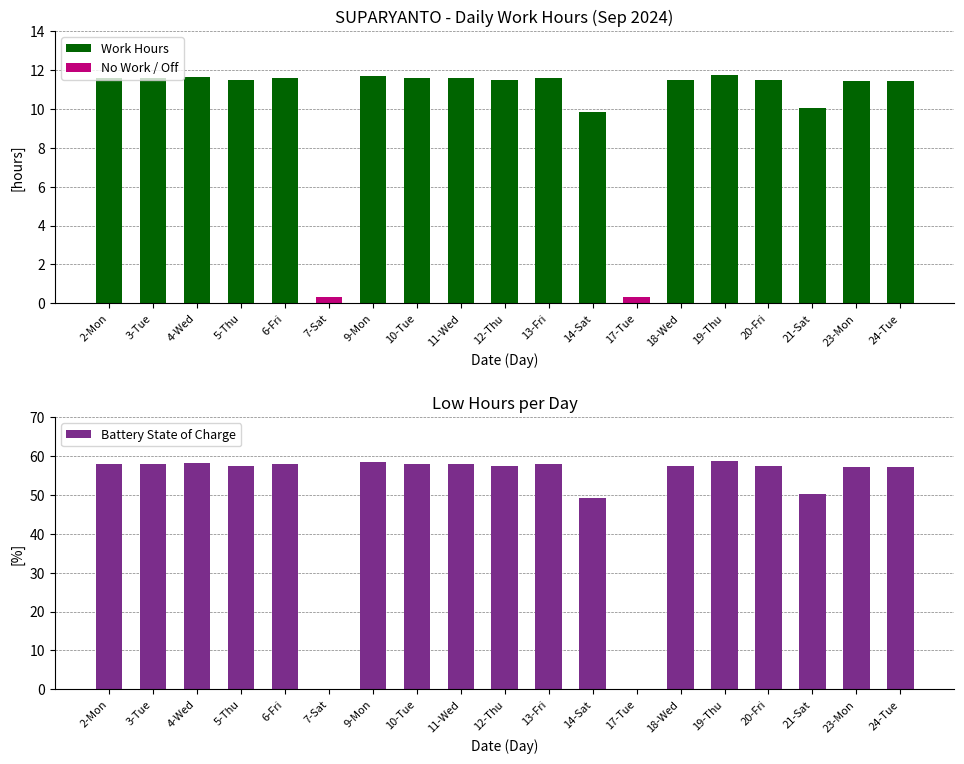

What are all the series names shown in the legend?

Work Hours, No Work / Off, Battery State of Charge